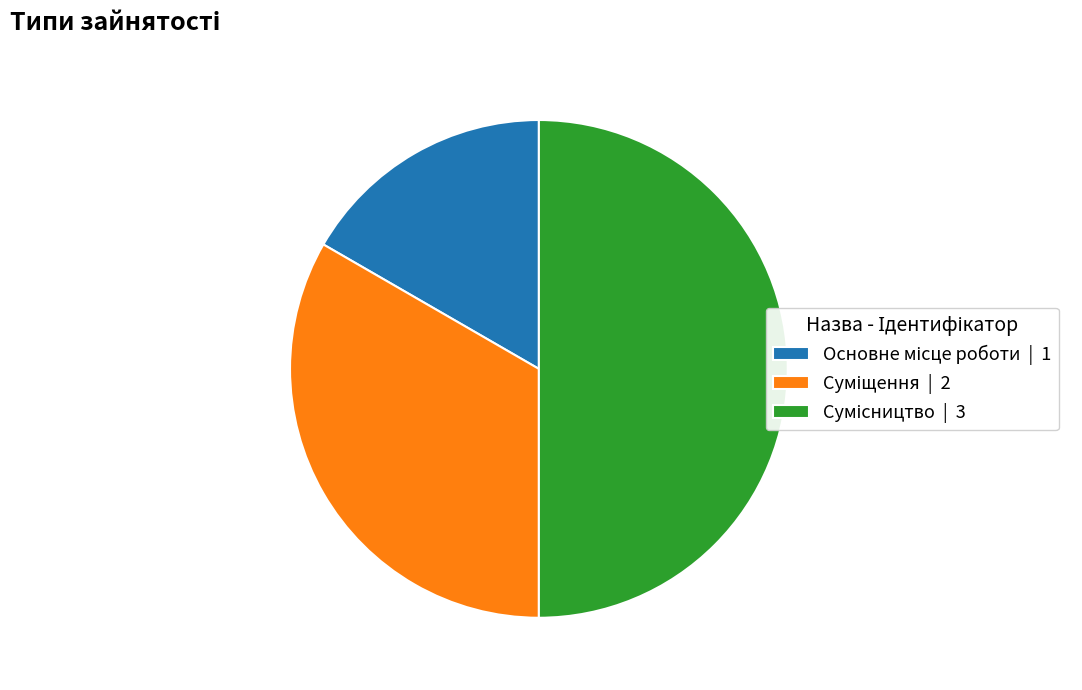

True or false: Основне місце роботи accounts for 25% of the total.

False